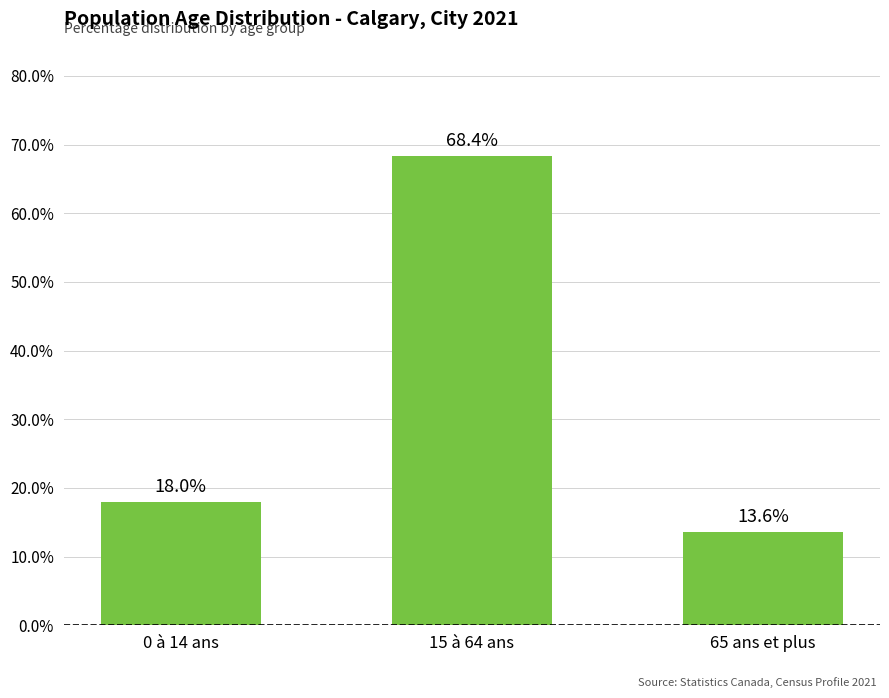

How many data points does each series have?

3